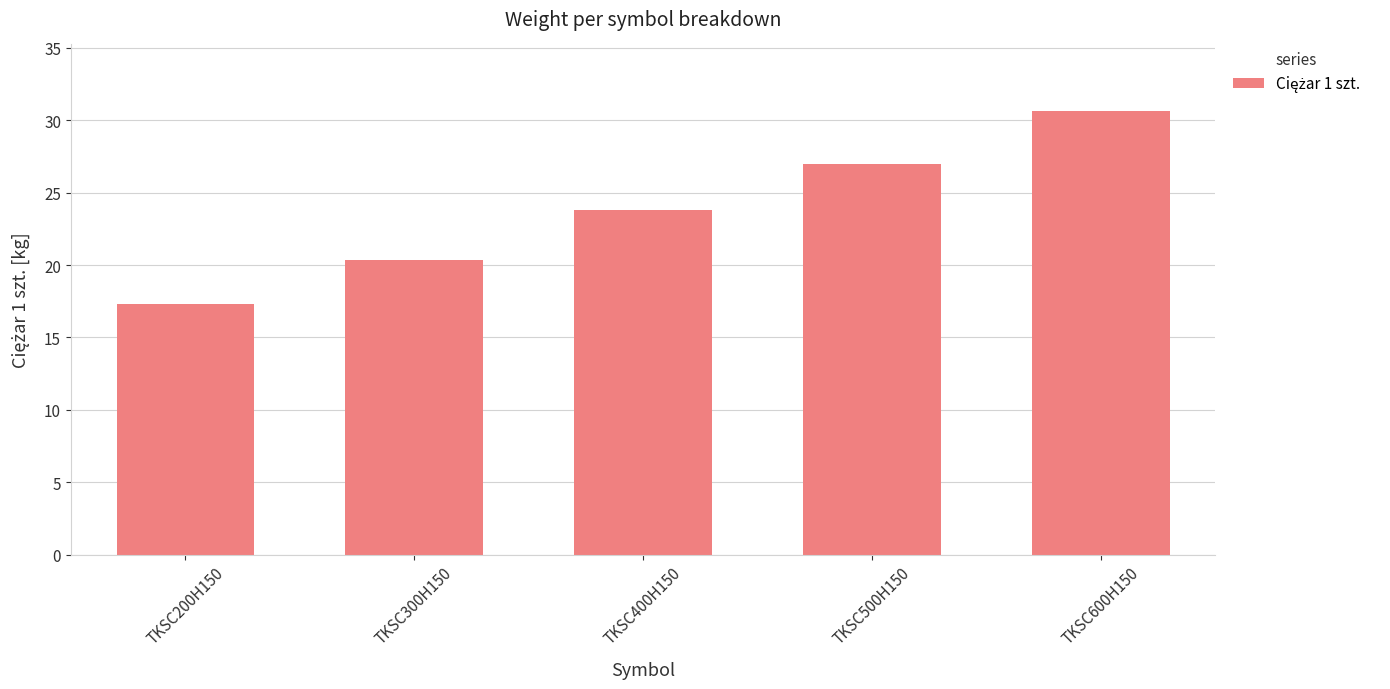

Rank the categories by value from highest to lowest.

TKSC600H150, TKSC500H150, TKSC400H150, TKSC300H150, TKSC200H150